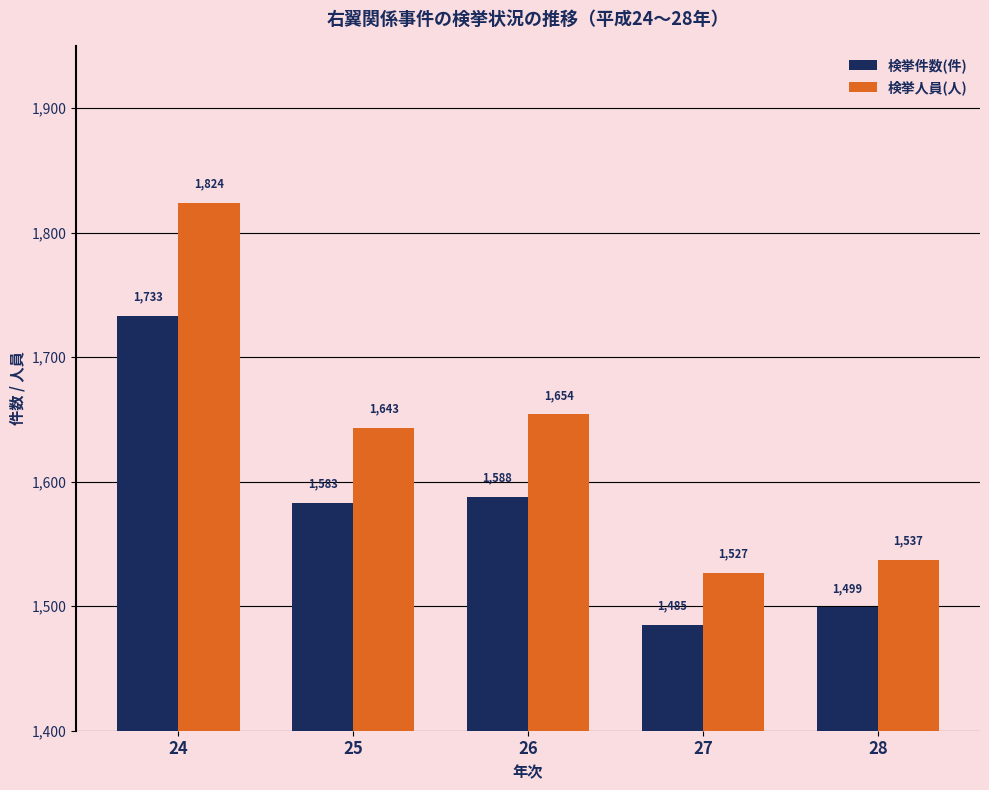

Which series has the widest spread of values?

検挙人員(人)